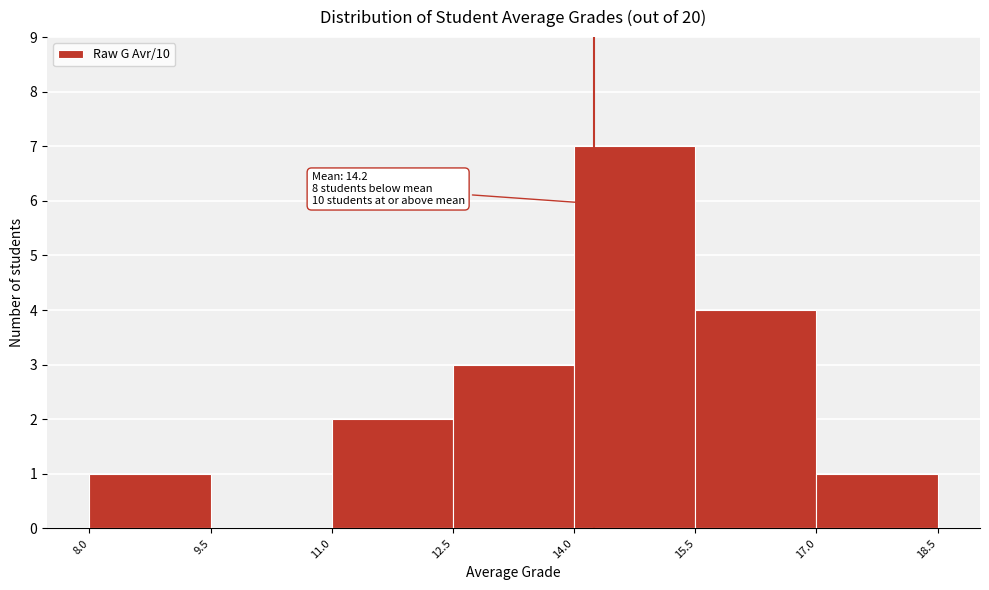

Over which range of the x-axis is the bar tallest?

14.0 to 15.5